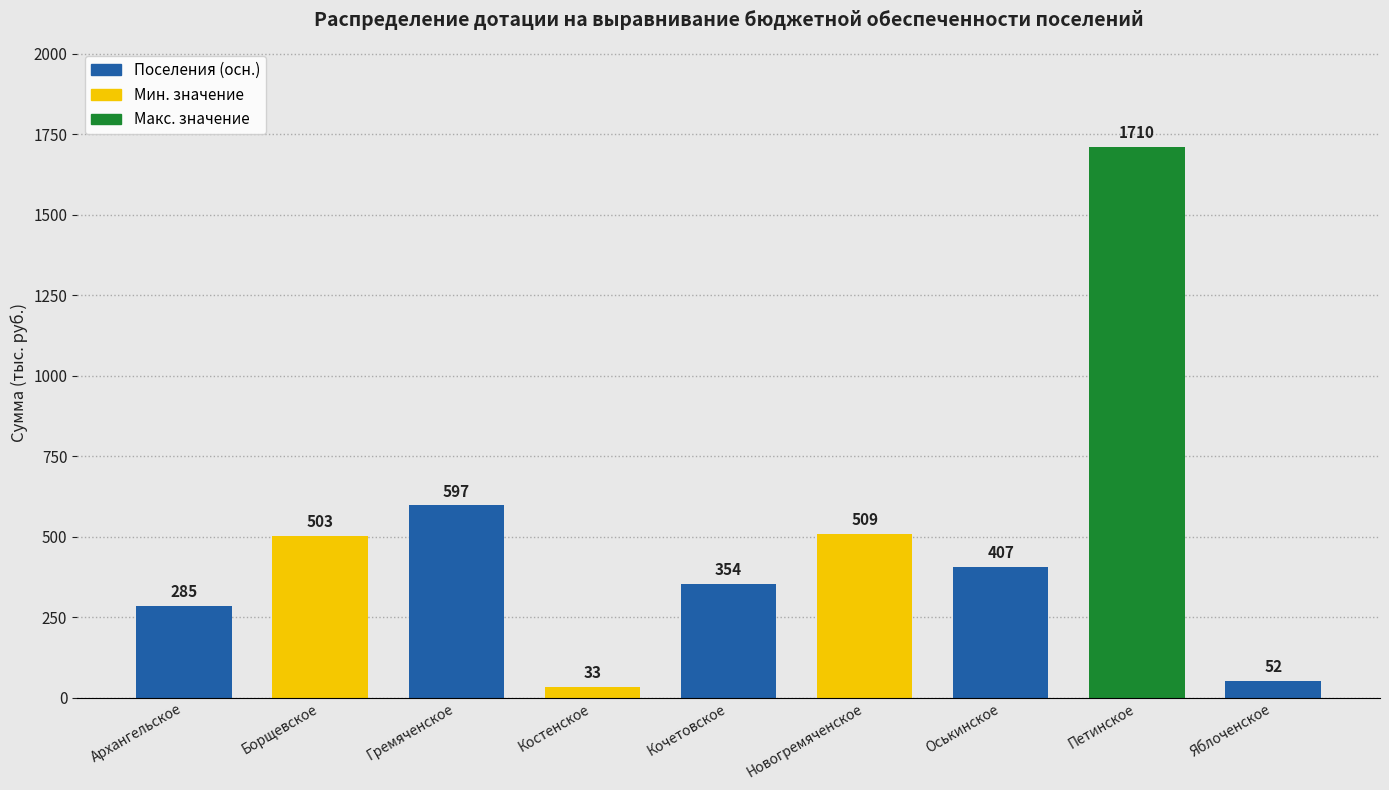

List the labels in order of value, smallest first.

Костенское, Яблоченское, Архангельское, Кочетовское, Оськинское, Борщевское, Новогремяченское, Гремяченское, Петинское